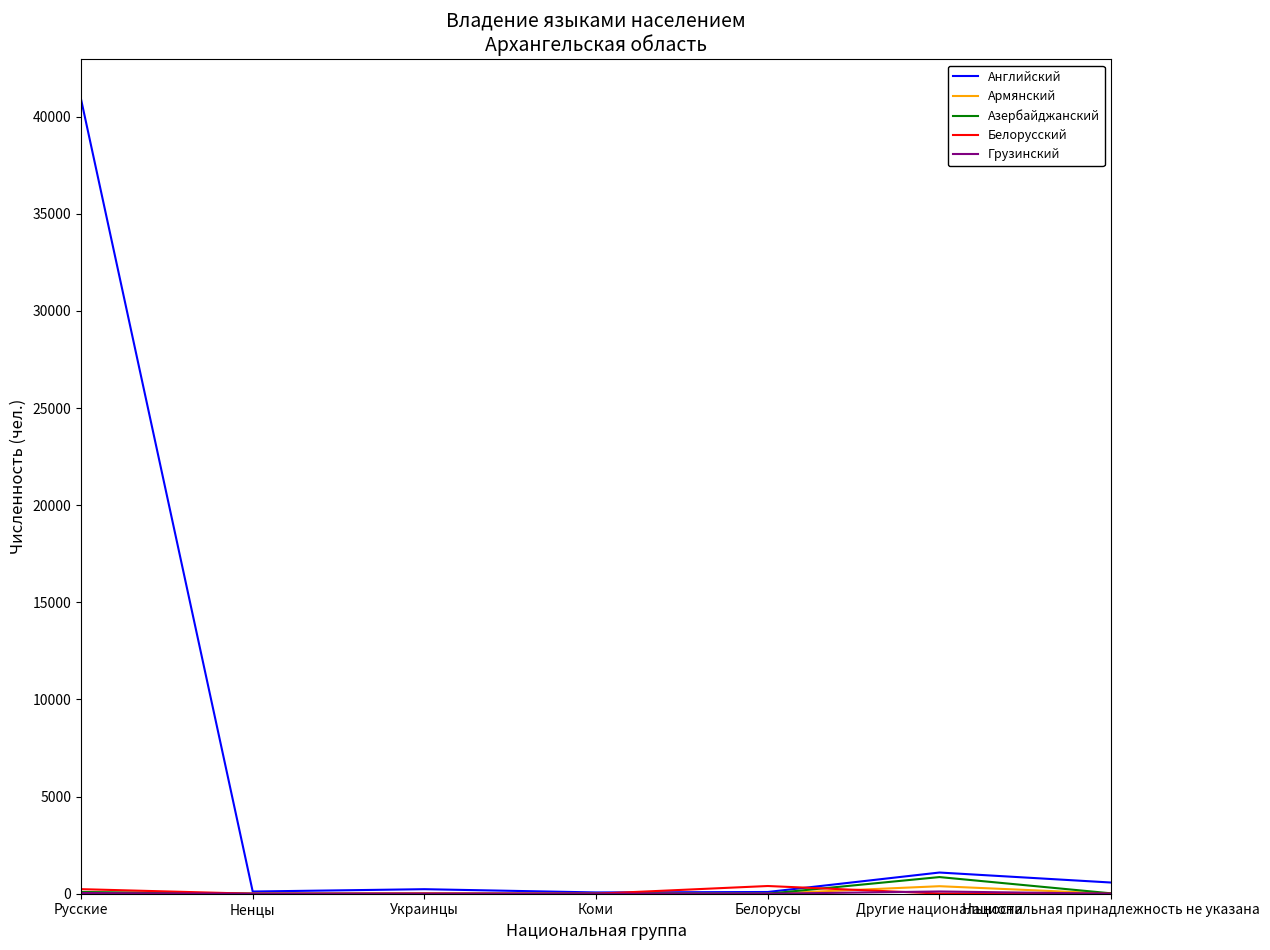

Between Русские and Украинцы, which series saw the biggest shift?

Английский